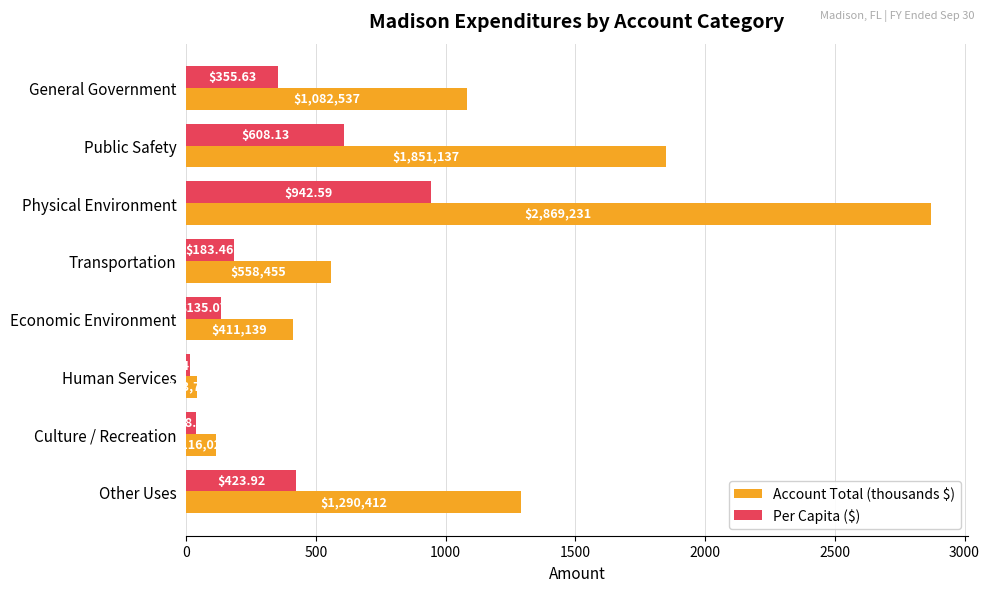

What is the smallest value displayed?

14.4